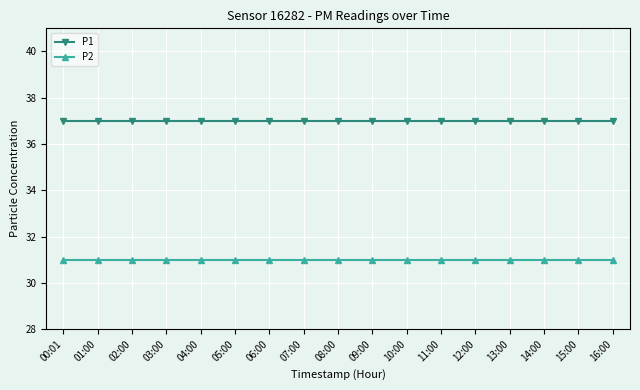

Which series has the largest total across all categories?

P1